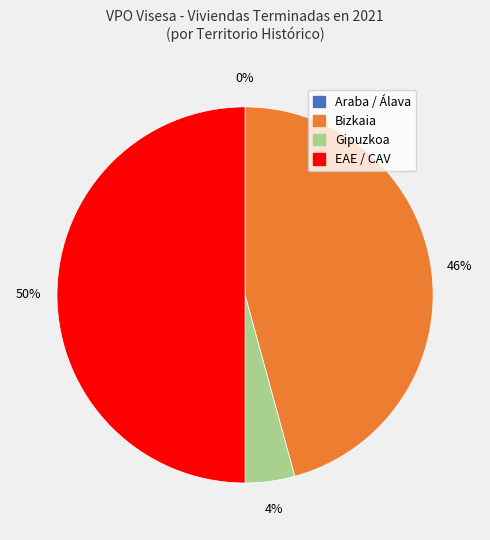

Which has a higher value, EAE / CAV or Bizkaia?

EAE / CAV